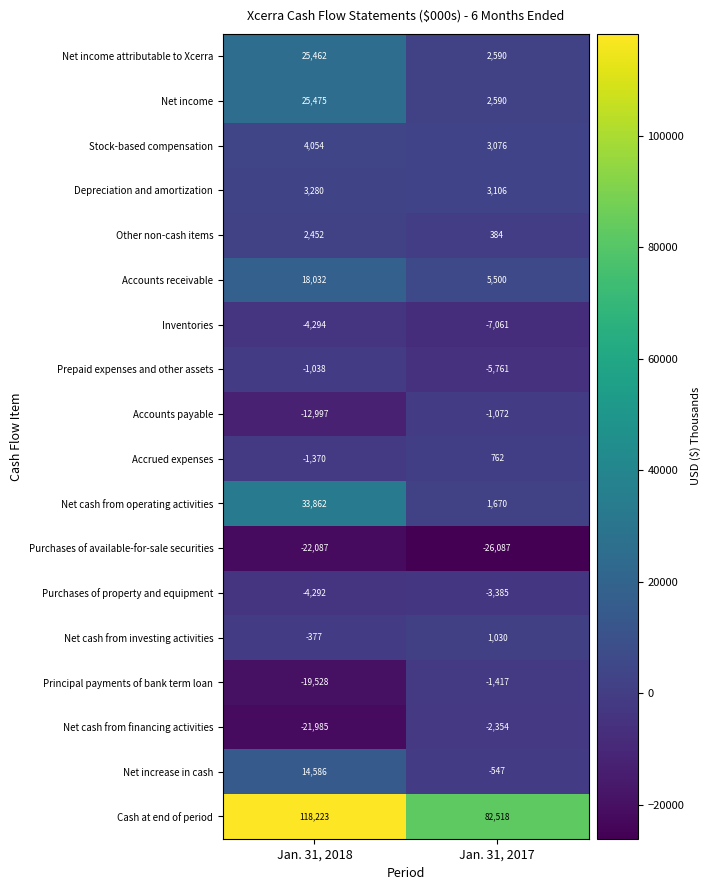

Which series changed the most between Jan. 31, 2018 and Jan. 31, 2017?

Cash at end of period